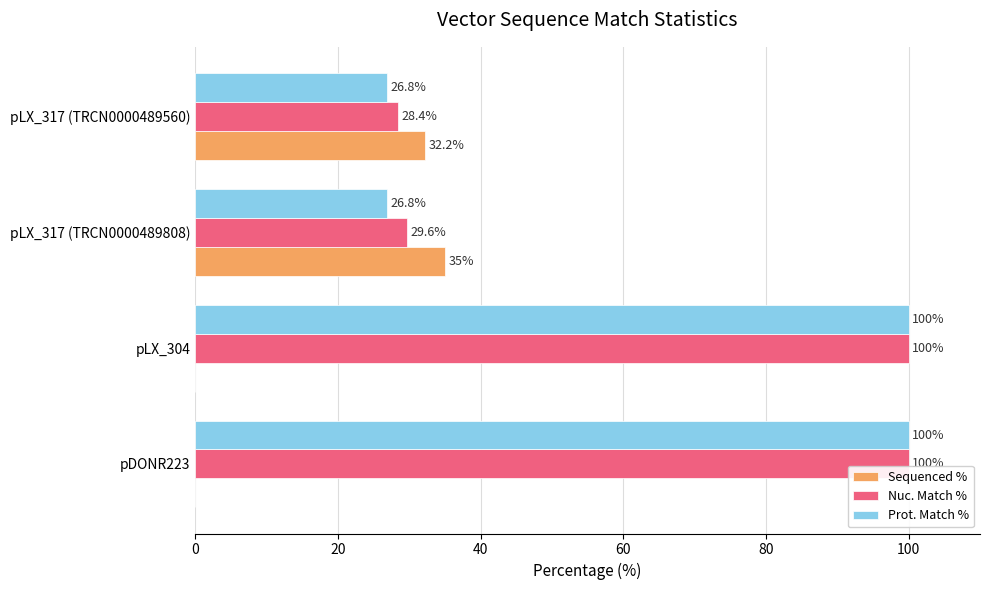

True or false: Nuc. Match % has a value of 38.7 at pDONR223.

False